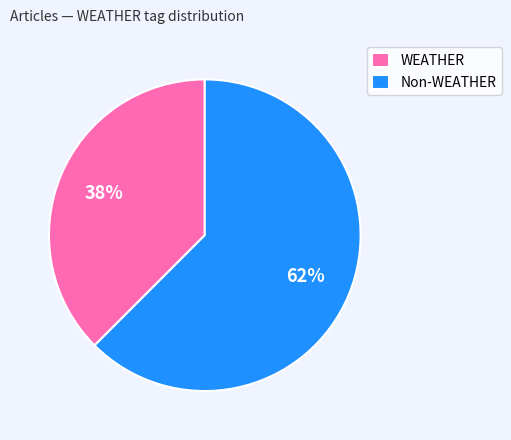

Combined, do WEATHER and Non-WEATHER account for over 50%?

Yes